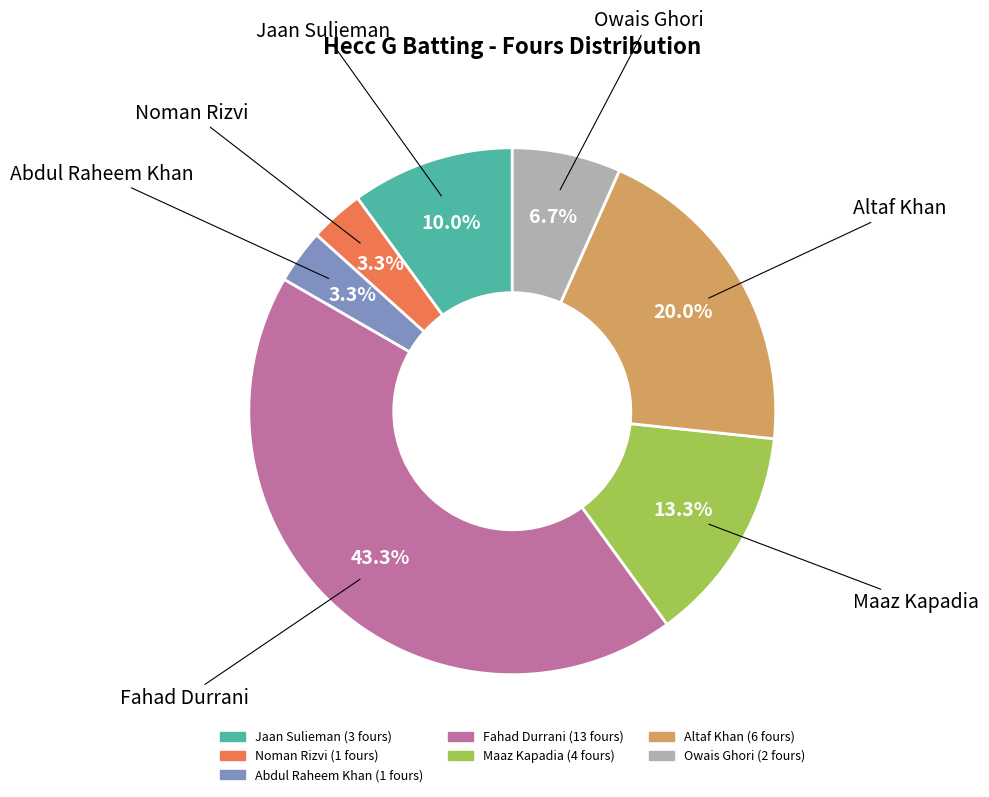

Count the number of slices in the pie.

7